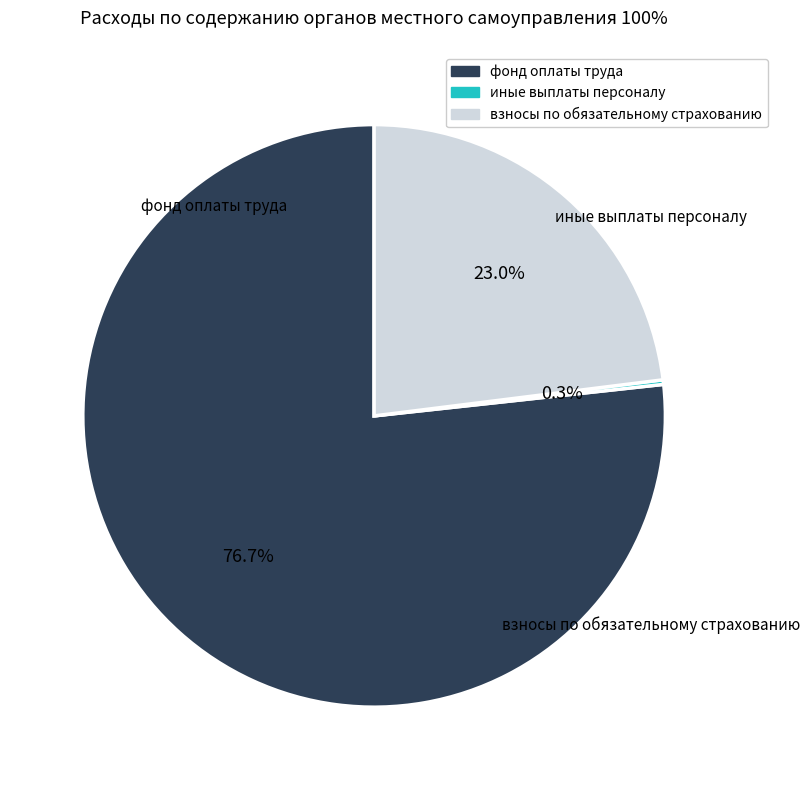

Which category has the biggest portion of the pie?

фонд оплаты труда